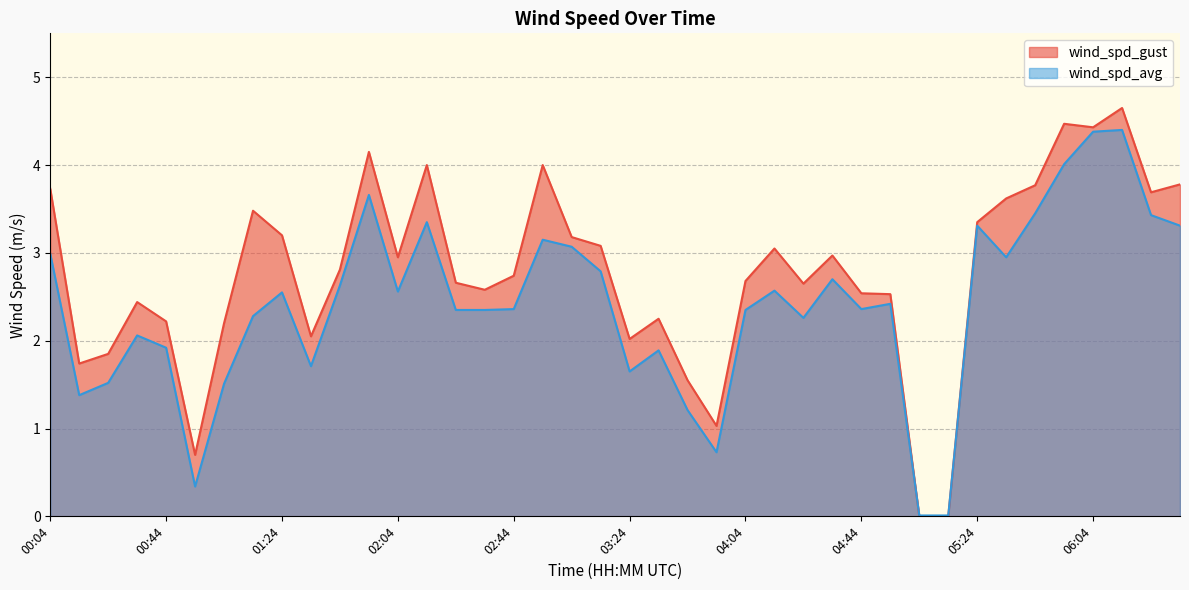

Is it true that wind_spd_gust equals -3.1 at 05:14?

False